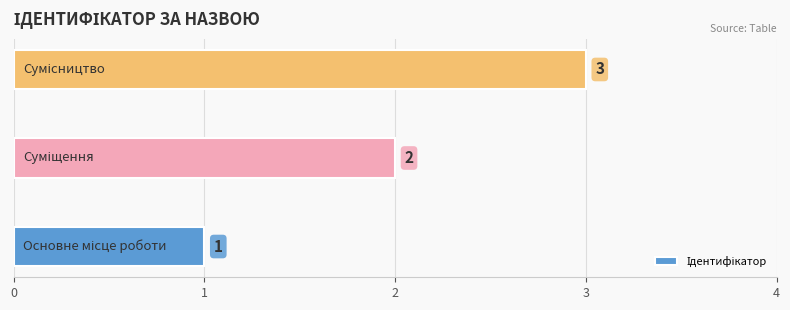

What is the sum of all values?

6